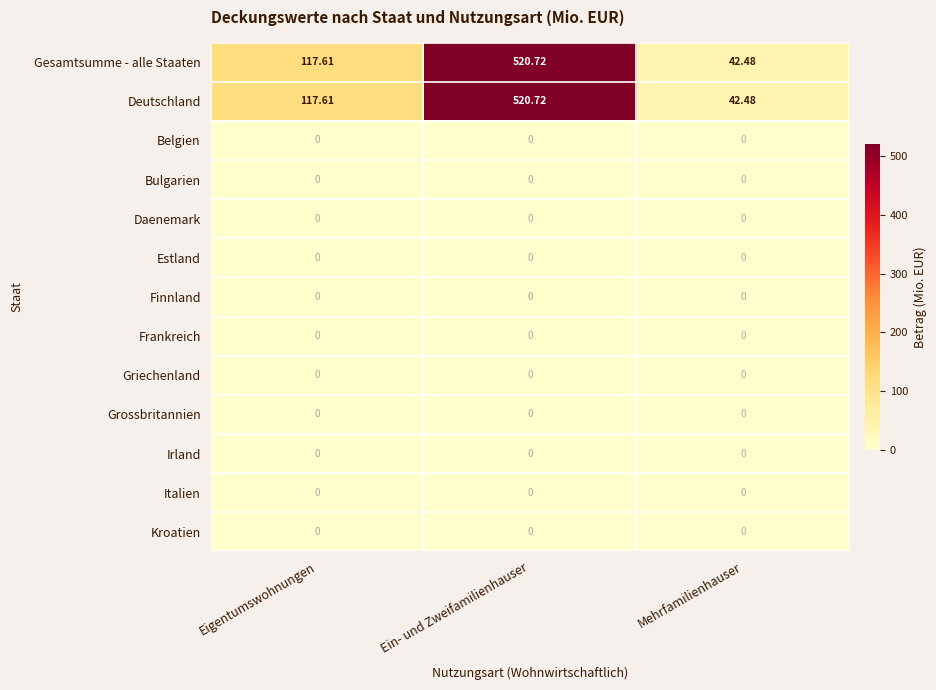

At which category is the sum across all series the highest?

Ein- und Zweifamilienhauser